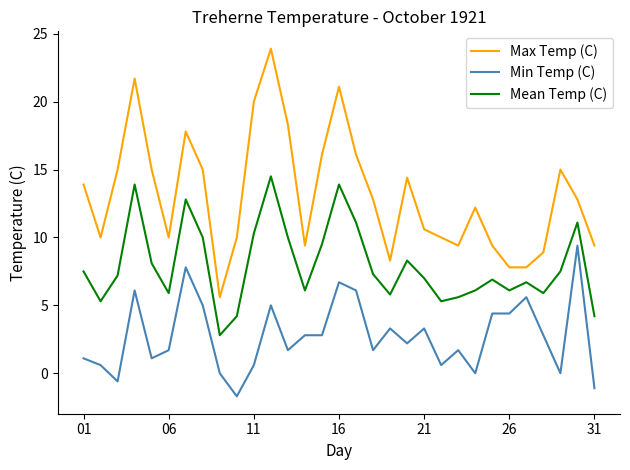

What is the difference between the second highest and second lowest values in the Mean Temp (C) series?

9.7